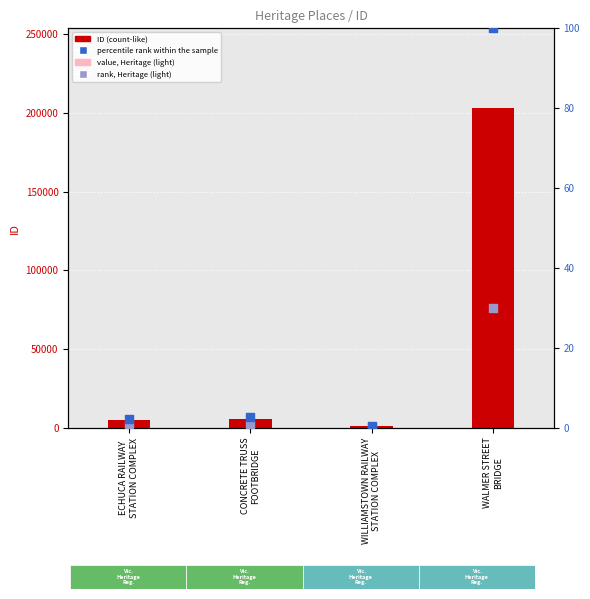

Is the value of rank, Heritage (light) at WILLIAMSTOWN RAILWAY
STATION COMPLEX greater than the value of percentile rank within the sample at WILLIAMSTOWN RAILWAY
STATION COMPLEX?

No